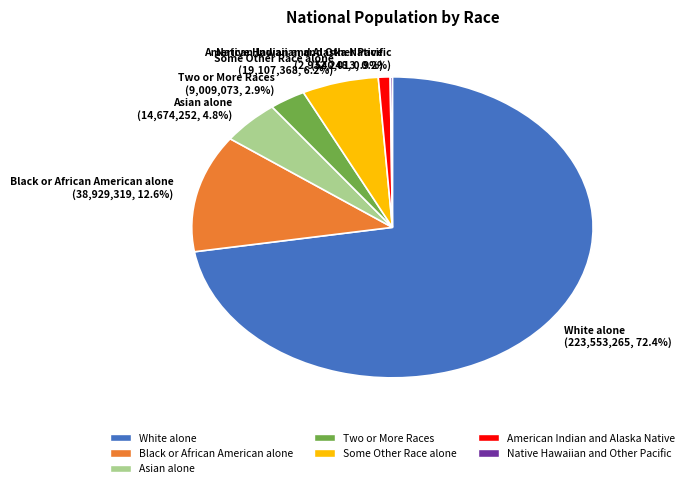

What is the ratio of the value at White alone (223,553,265, 72.4%) to the value at Some Other Race alone (19,107,368, 6.2%)?

11.7